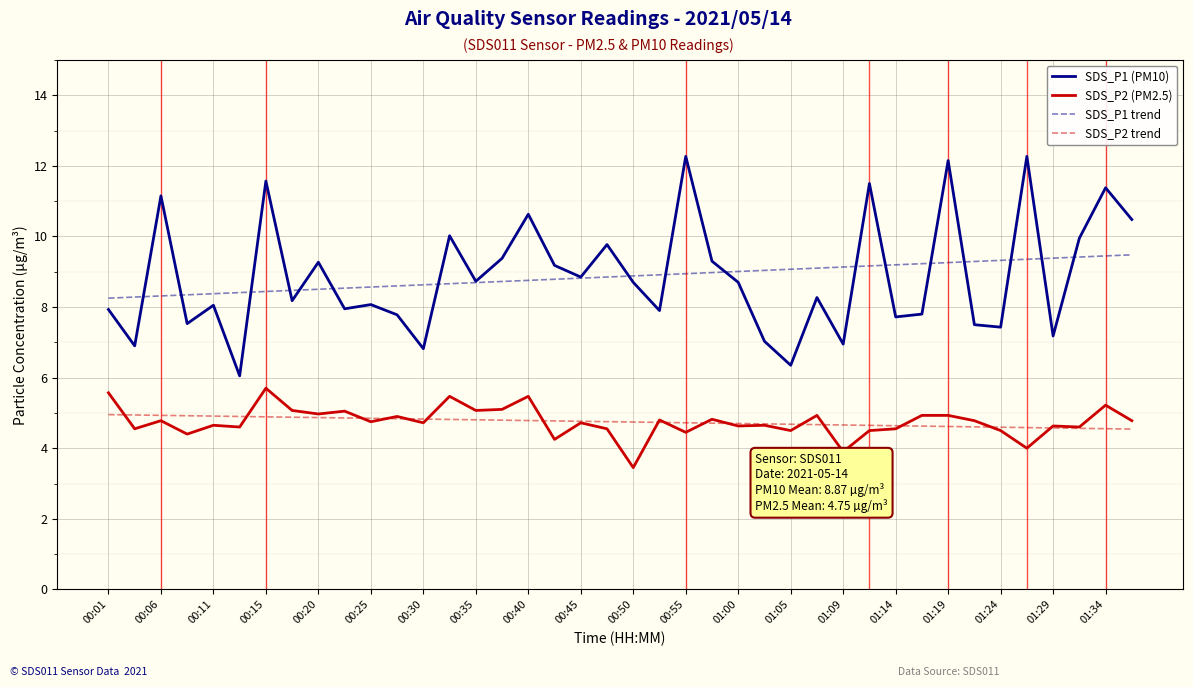

What is the greatest value displayed?

12.3